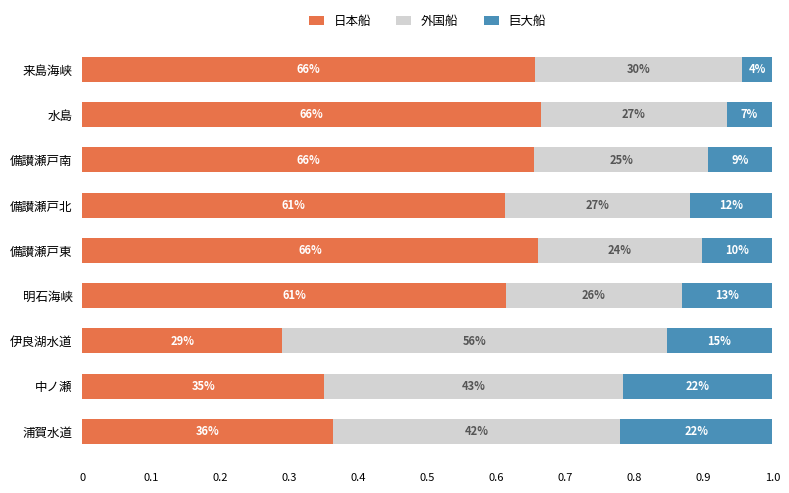

What are all the series names shown in the legend?

日本船, 外国船, 巨大船